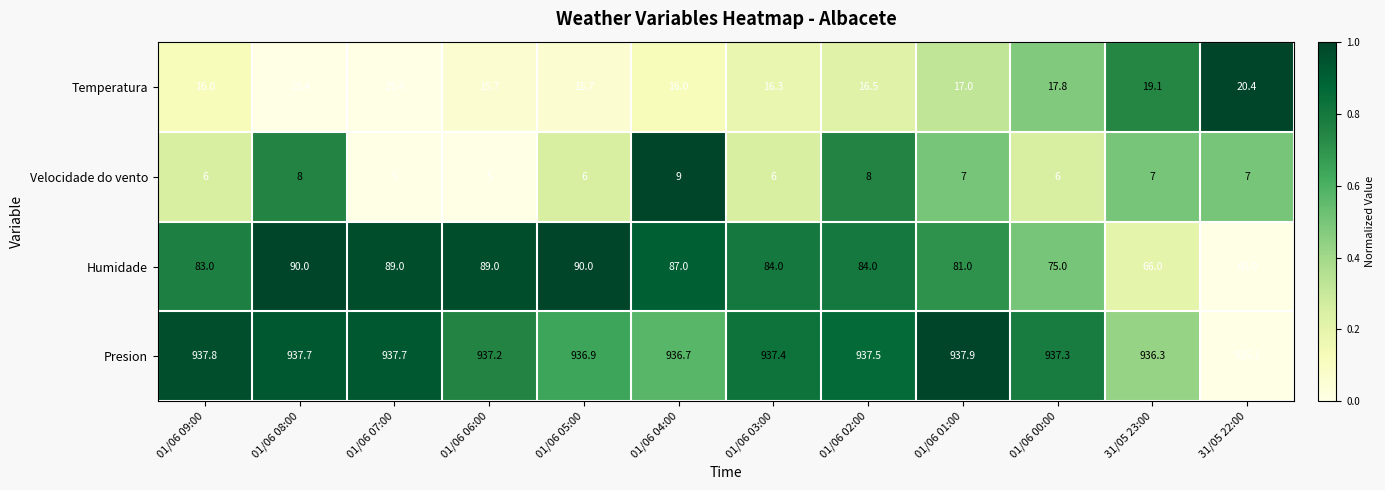

How many series are shown in this chart?

4